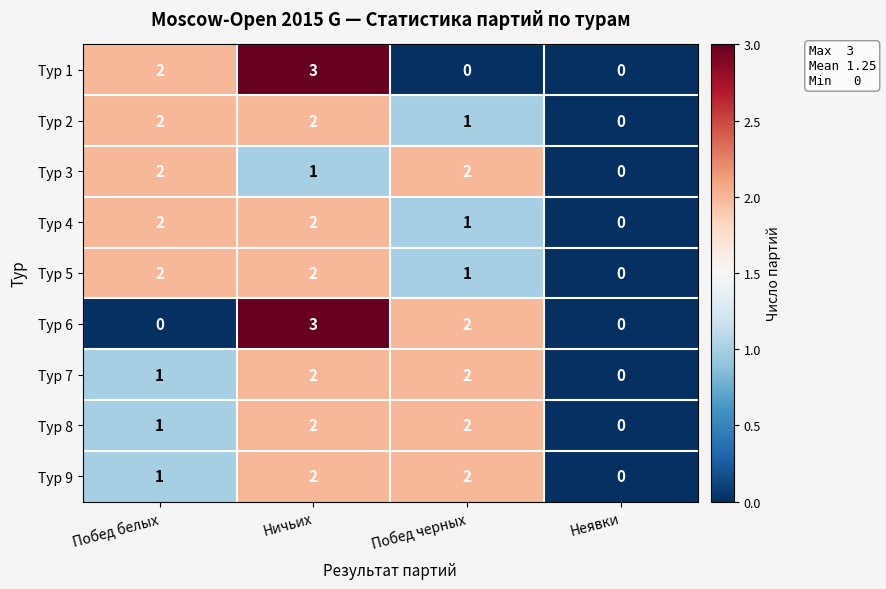

The value of Тур 6 at Побед черных is 1. True or false?

False